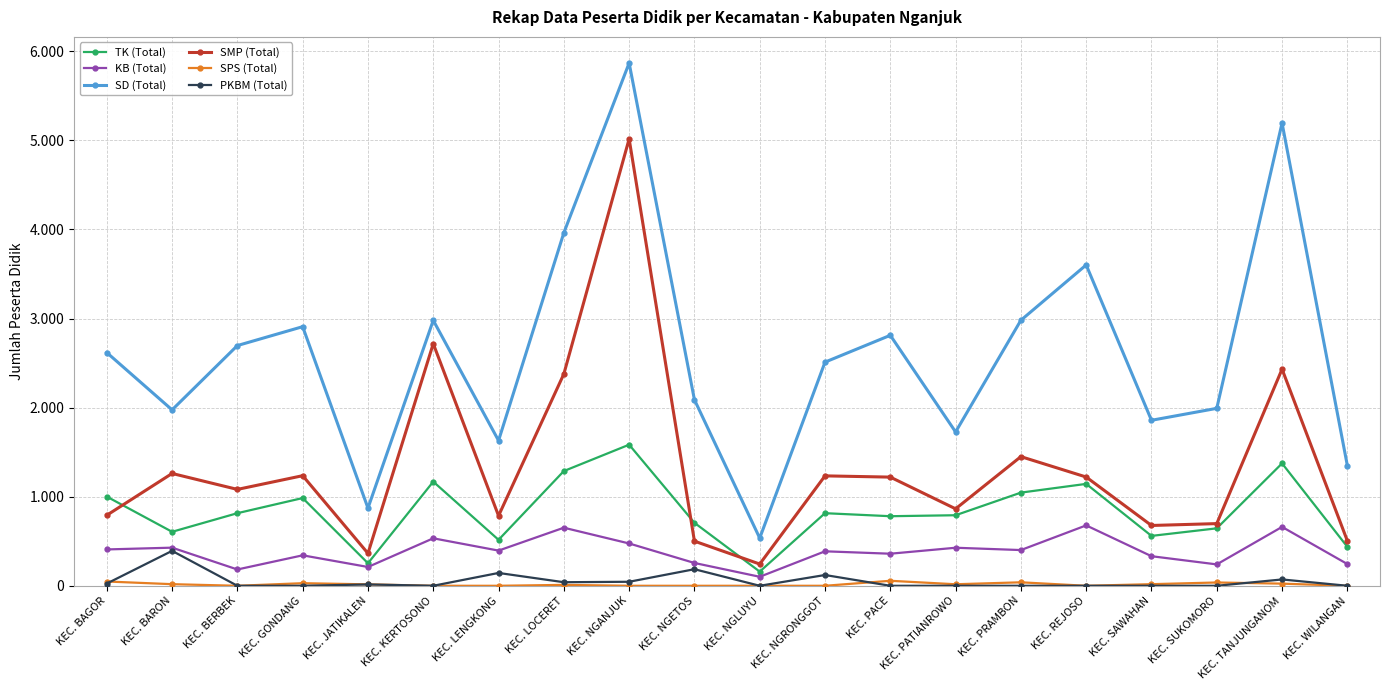

The value of SMP (Total) at KEC. WILANGAN is 715. True or false?

False